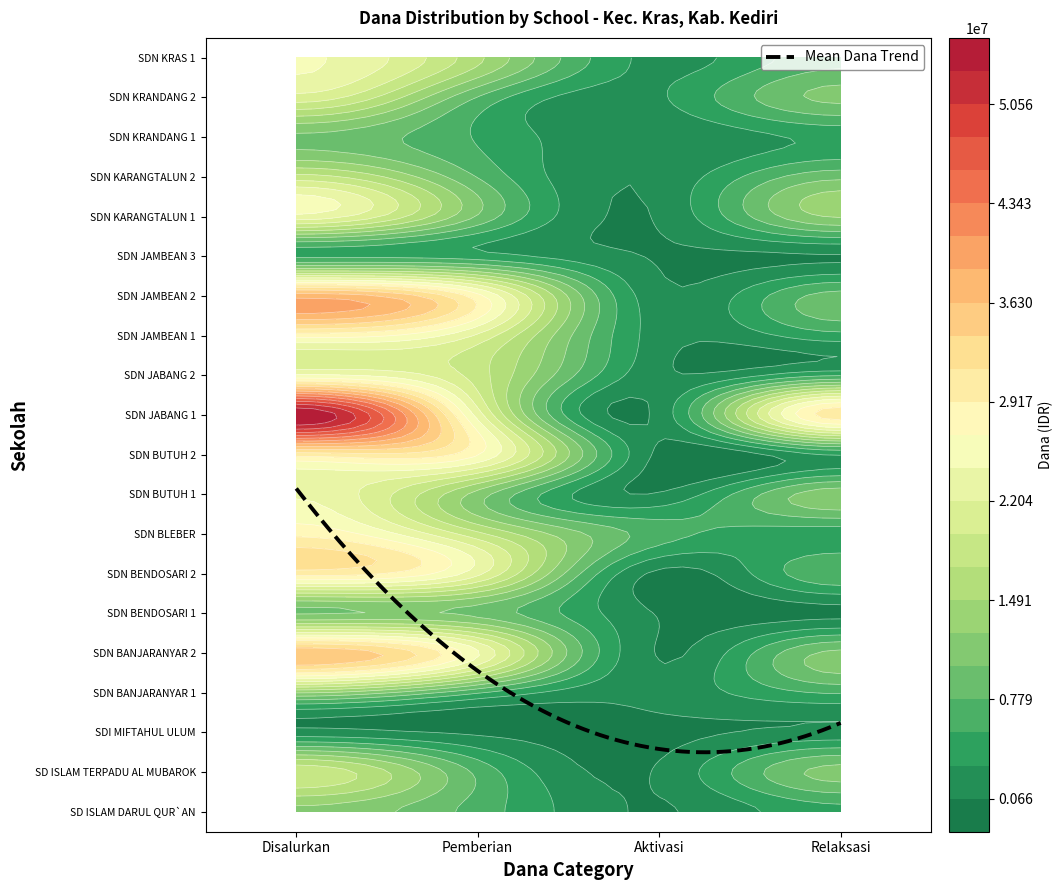

Read the SDN JABANG 2 value at Relaksasi.

5175000